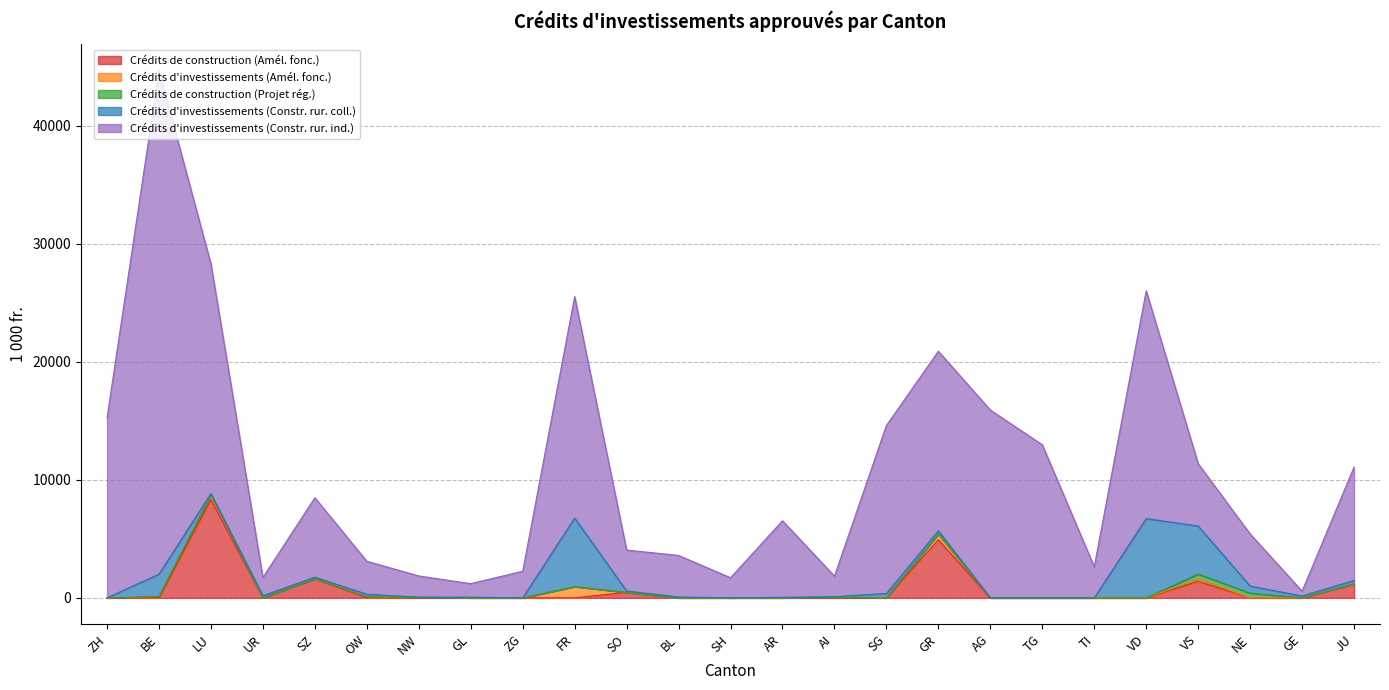

The value of Crédits de construction (Amél. fonc.) at LU is 13905.3. True or false?

False